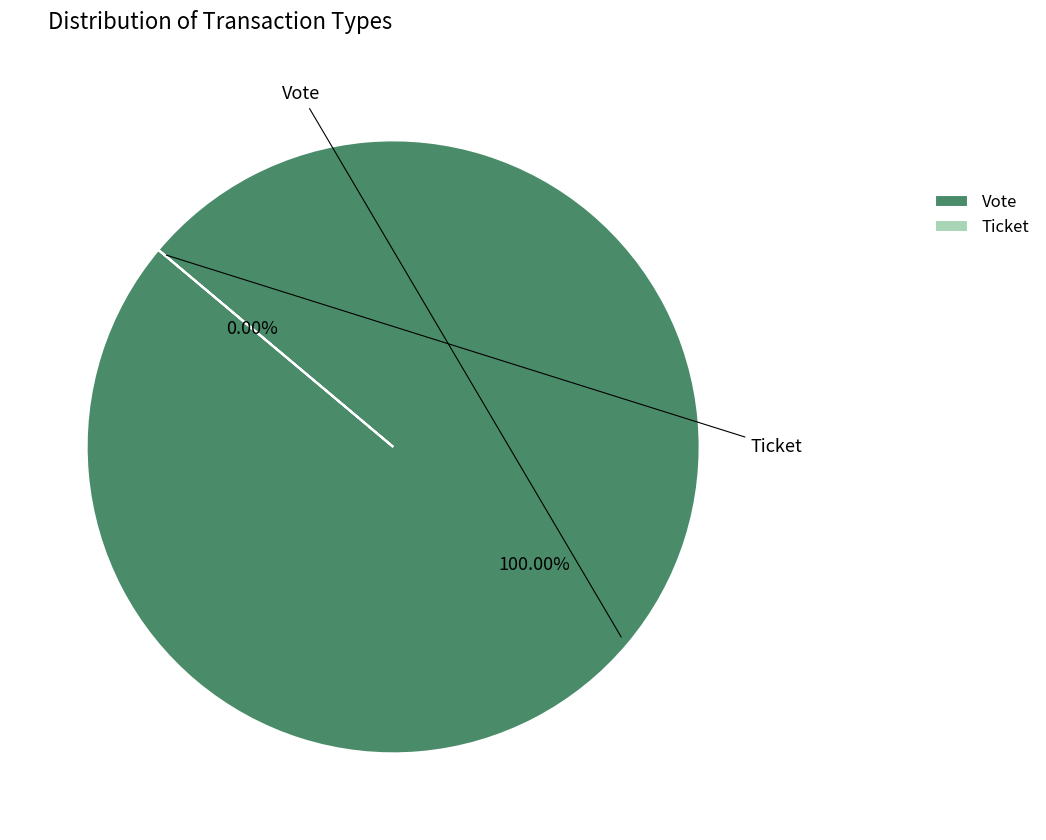

To the nearest percent, what is the average slice percentage?

50%